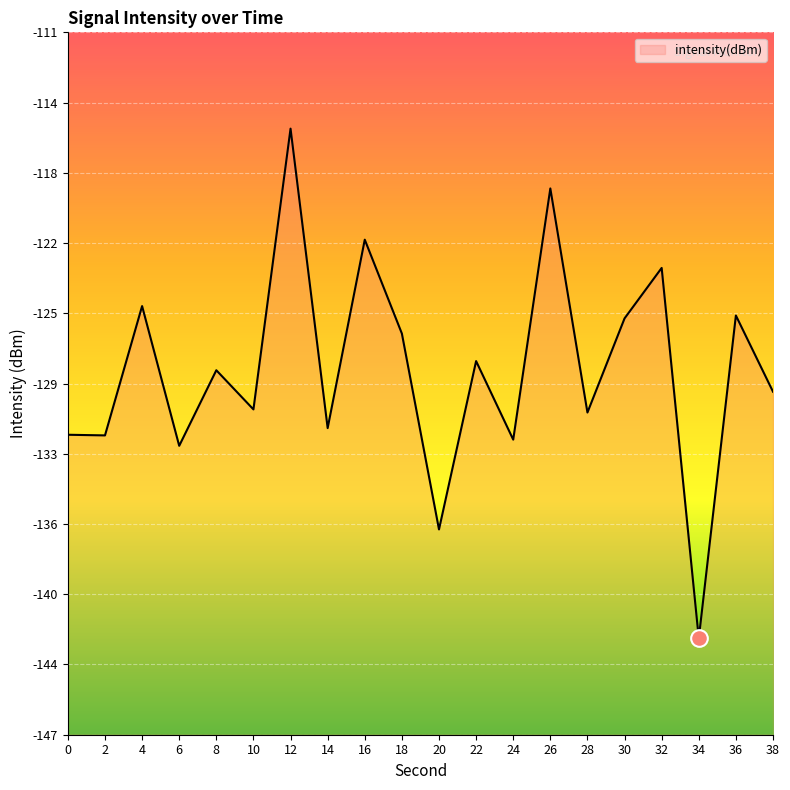

Does the chart display data point markers on the line(s)?

No